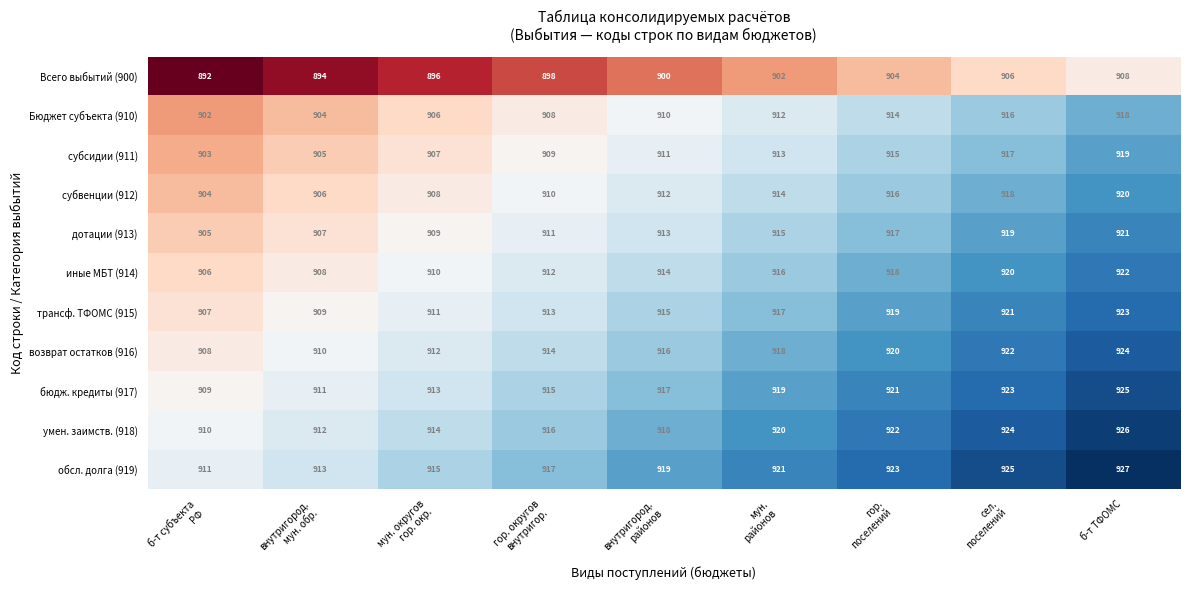

How many возврат остатков (916) values are between 912 and 920?

5